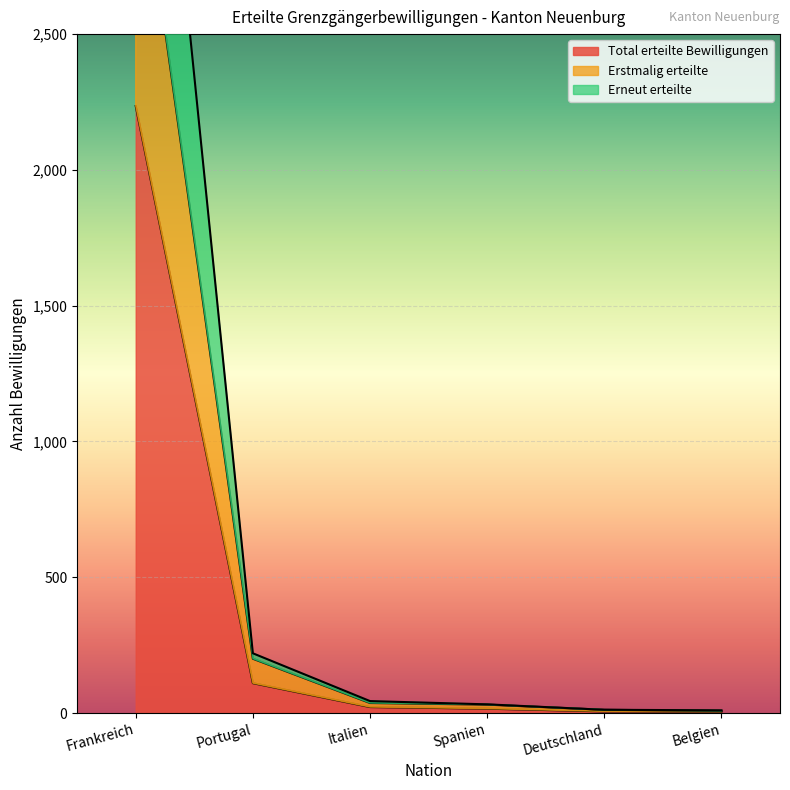

What is the value of the Erstmalig erteilte point at the 2nd from the left?

200